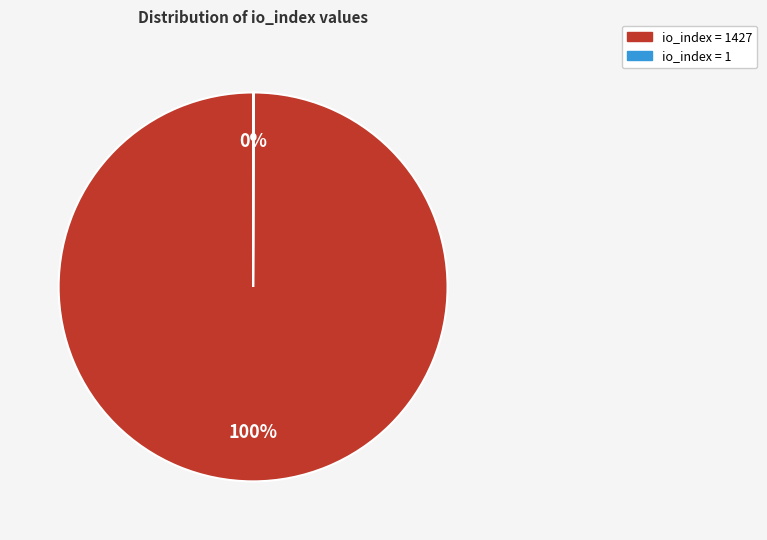

To the nearest percent, what is the average slice percentage?

50%